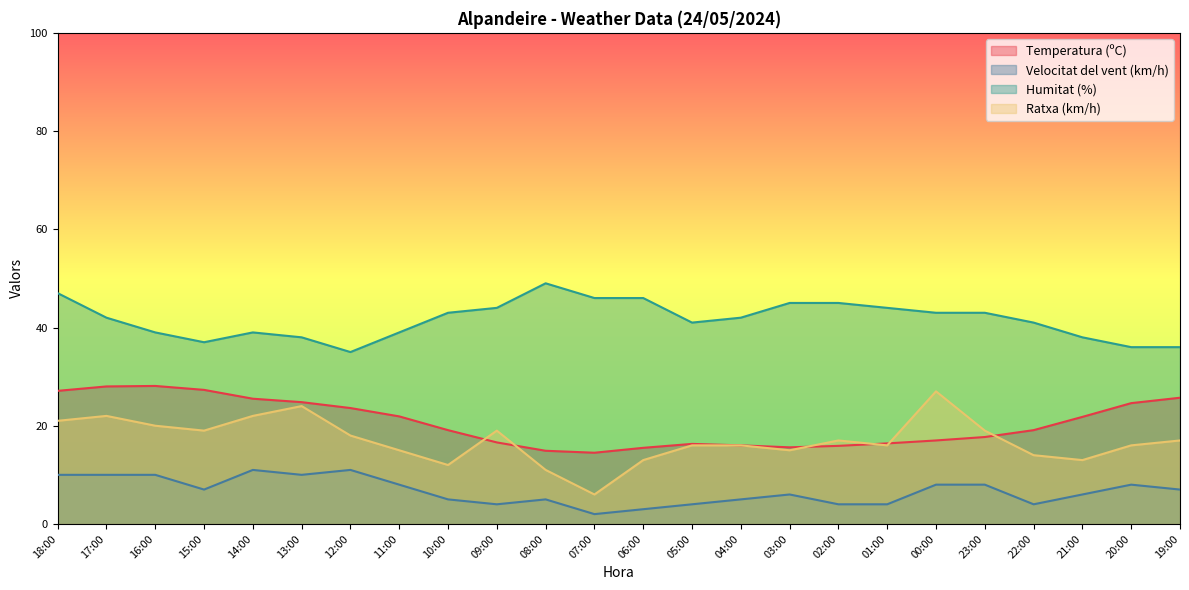

Is the value of Temperatura (ºC) at 15:00 greater than the value of Humitat (%) at 14:00?

No